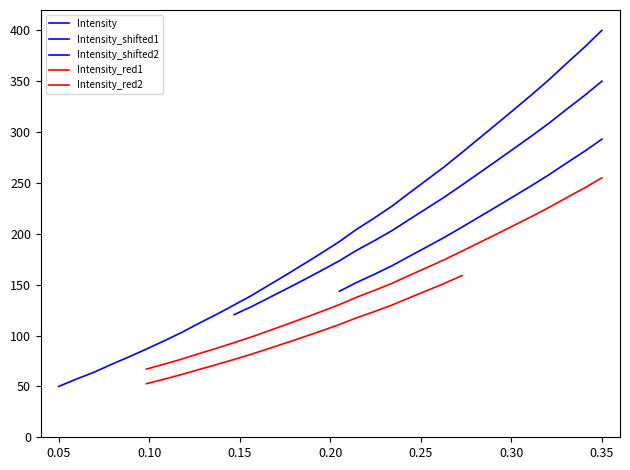

What is the average value?

200.4